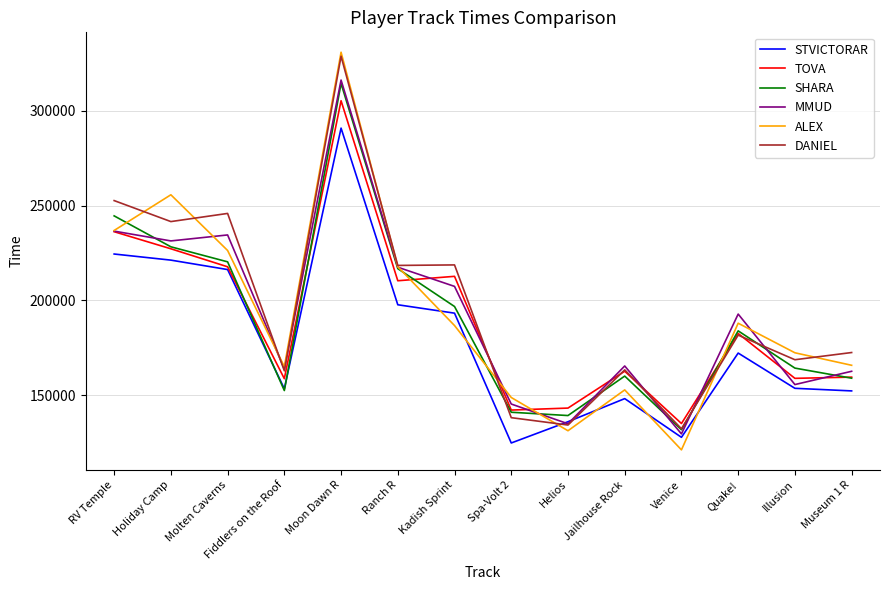

True or false: MMUD and SHARA intersect in this chart.

True